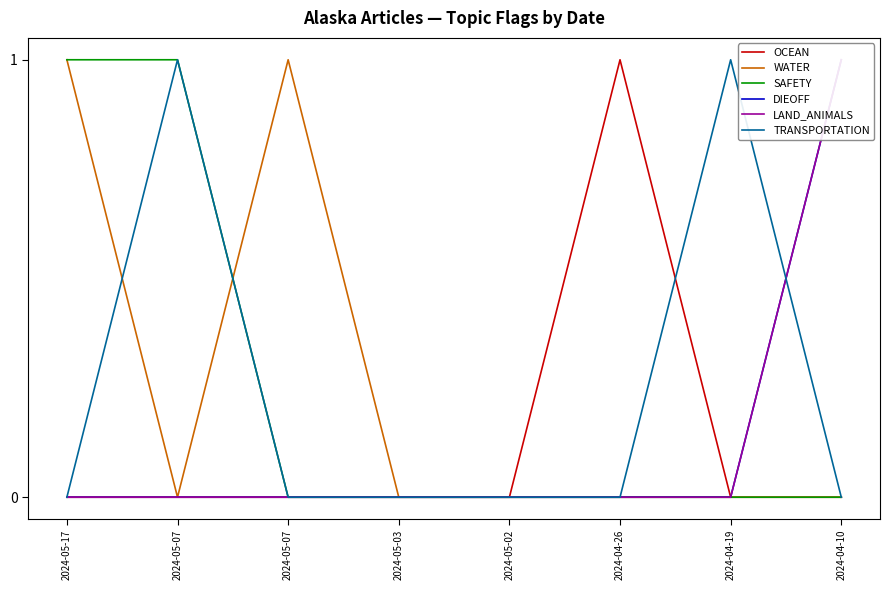

How many TRANSPORTATION values are between 0 and 1?

8